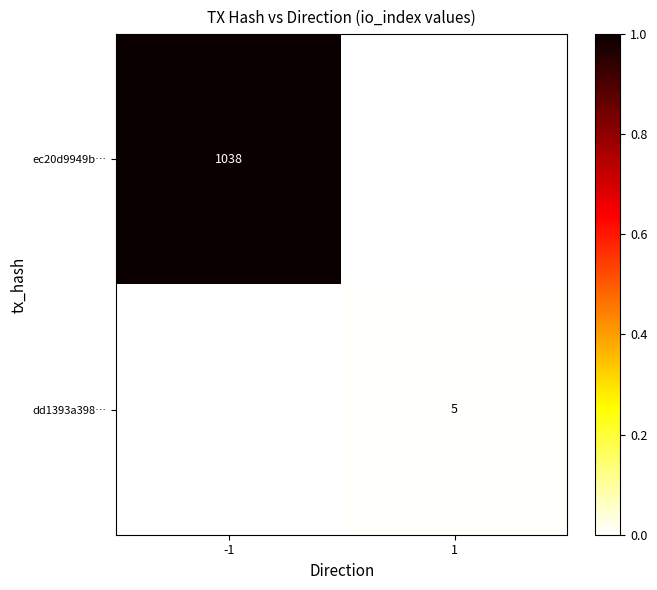

Which series has the largest total across all categories?

ec20d9949b…